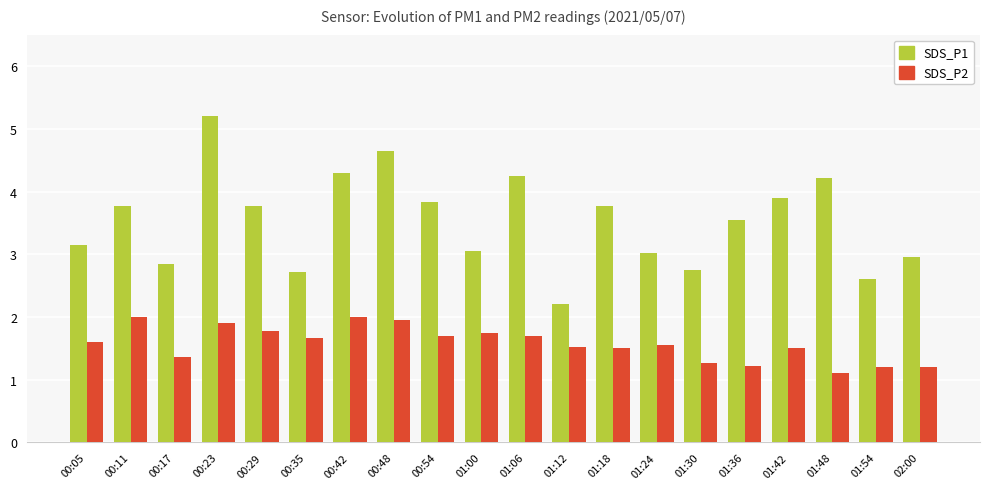

Does the chart contain any negative values?

No